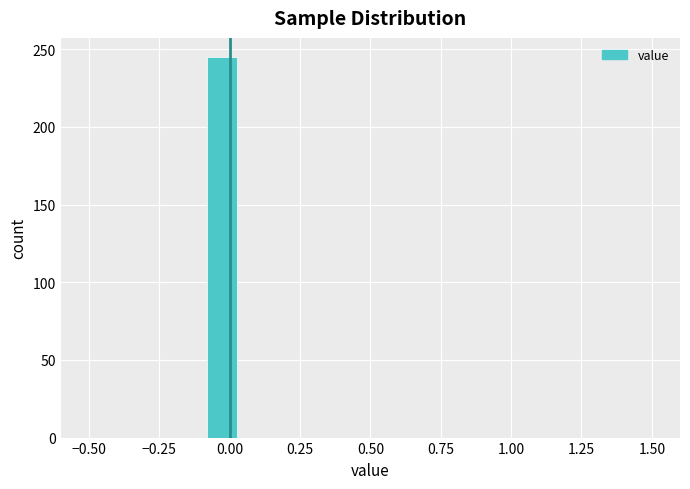

Around what value on the x-axis is the tallest bar? Give the approximate position of its centre, as read against the axis.

-0.05